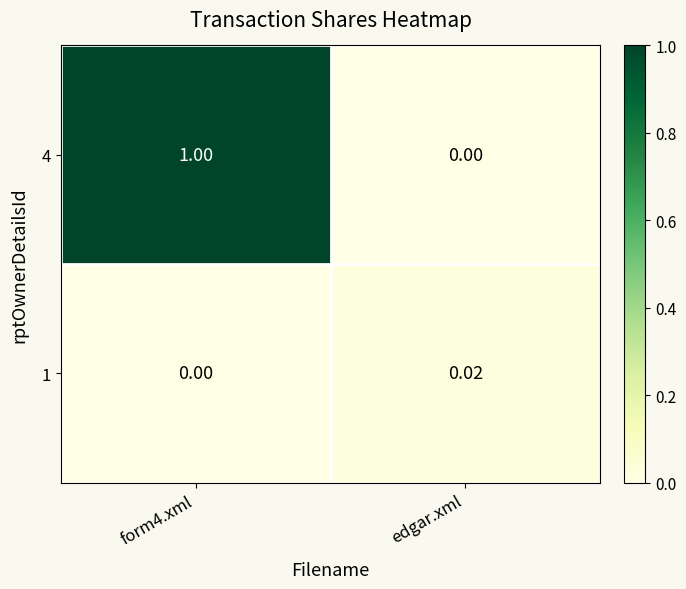

Where is 4 nearest to the value 0?

edgar.xml